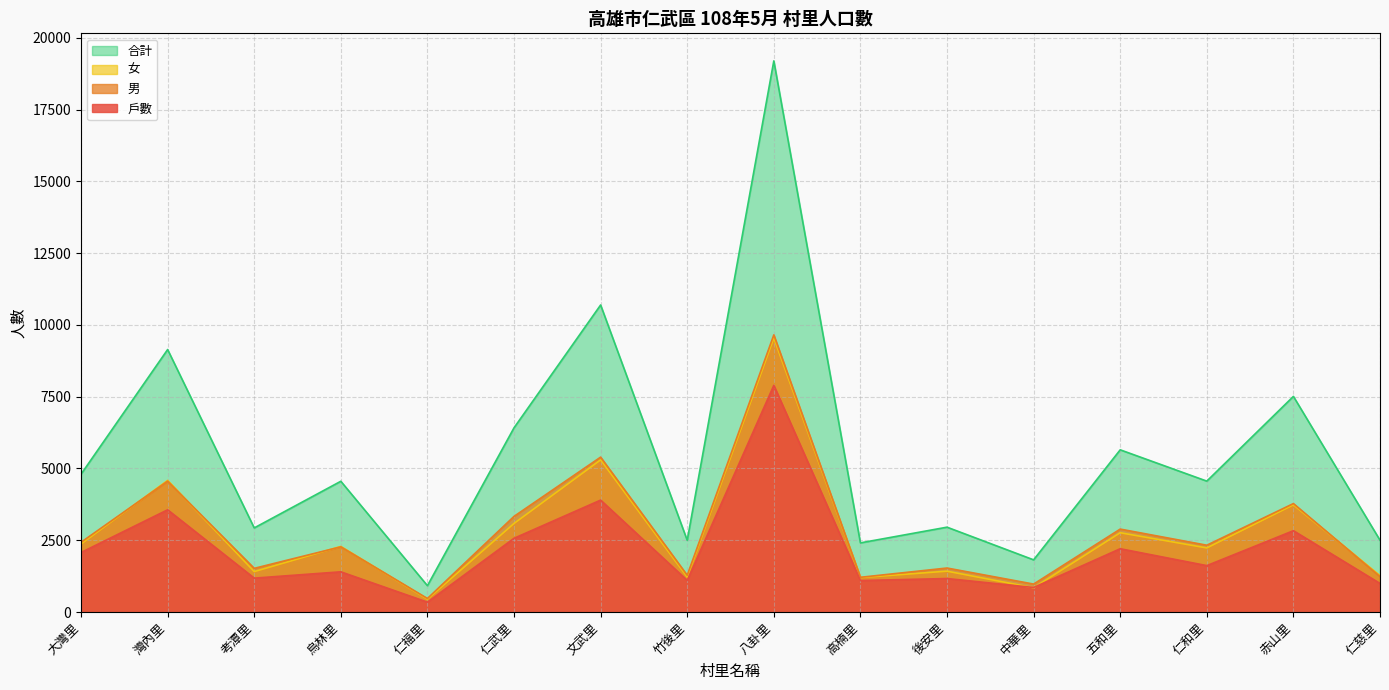

Reading right to left, transcribe all the data shown in this chart.

戶數: 仁慈里=995	赤山里=2832	仁和里=1616	五和里=2204	中華里=854	後安里=1166	高楠里=1096	八卦里=7894	竹後里=1101	文武里=3898	仁武里=2568	仁福里=343	烏林里=1400	考潭里=1180	灣內里=3560	大灣里=2073
男: 仁慈里=1234	赤山里=3777	仁和里=2327	五和里=2888	中華里=973	後安里=1532	高楠里=1209	八卦里=9653	竹後里=1280	文武里=5395	仁武里=3331	仁福里=471	烏林里=2270	考潭里=1521	灣內里=4557	大灣里=2430
女: 仁慈里=1267	赤山里=3733	仁和里=2232	五和里=2761	中華里=844	後安里=1423	高楠里=1199	八卦里=9543	竹後里=1218	文武里=5299	仁武里=3085	仁福里=446	烏林里=2284	考潭里=1408	灣內里=4585	大灣里=2370
合計: 仁慈里=2501	赤山里=7510	仁和里=4559	五和里=5649	中華里=1817	後安里=2955	高楠里=2408	八卦里=19196	竹後里=2498	文武里=10694	仁武里=6416	仁福里=917	烏林里=4554	考潭里=2929	灣內里=9142	大灣里=4800